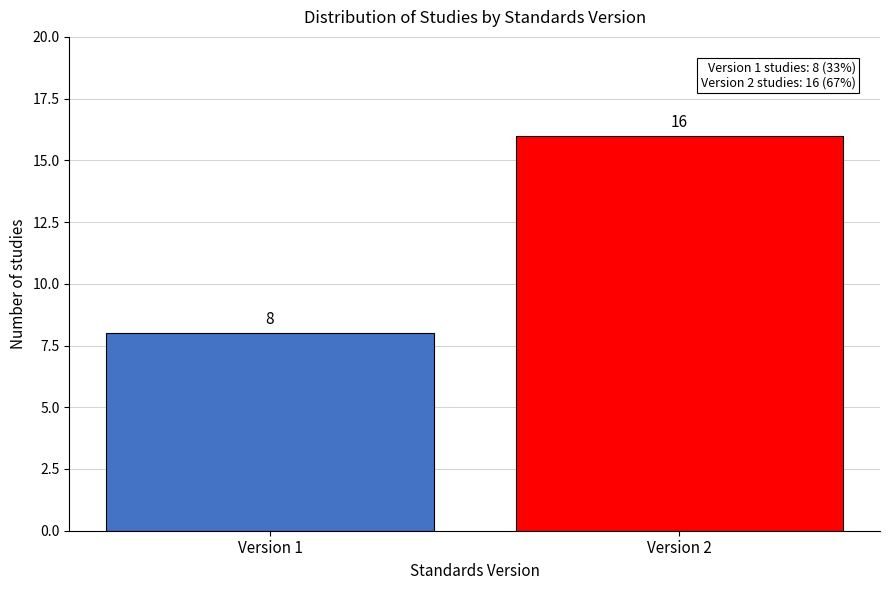

Reading left to right, transcribe all the data shown in this chart.

Version 1=8	Version 2=16